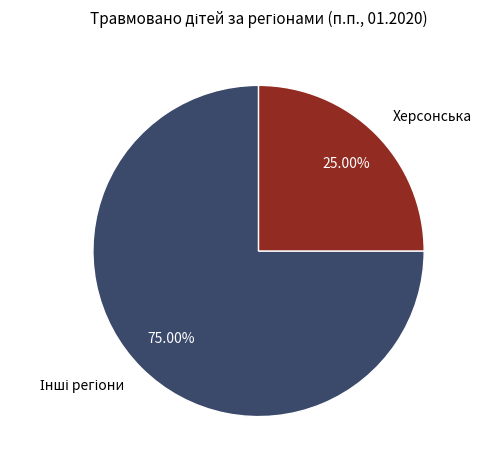

Is there a majority slice in this chart?

Yes